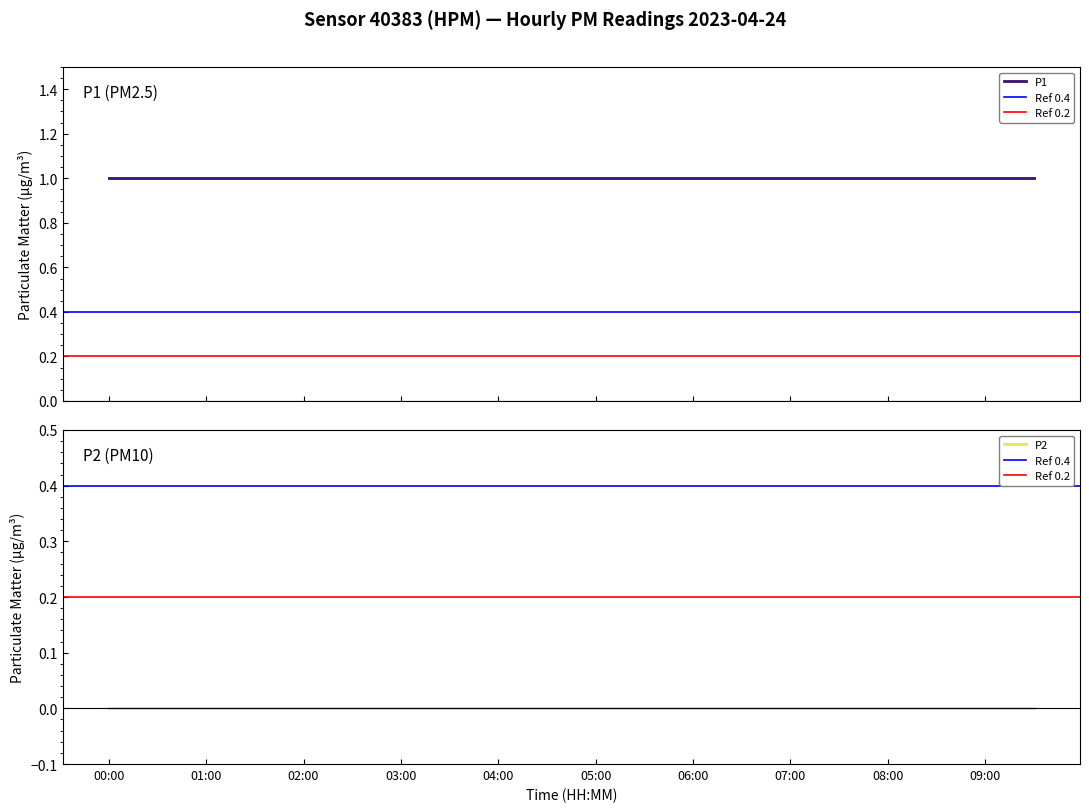

Rank the categories by P2 value from highest to lowest.

00:00, 00:30, 01:00, 01:30, 02:00, 02:30, 03:00, 03:30, 04:00, 04:30, 05:00, 05:30, 06:00, 06:30, 07:00, 07:30, 08:00, 08:30, 09:00, 09:30